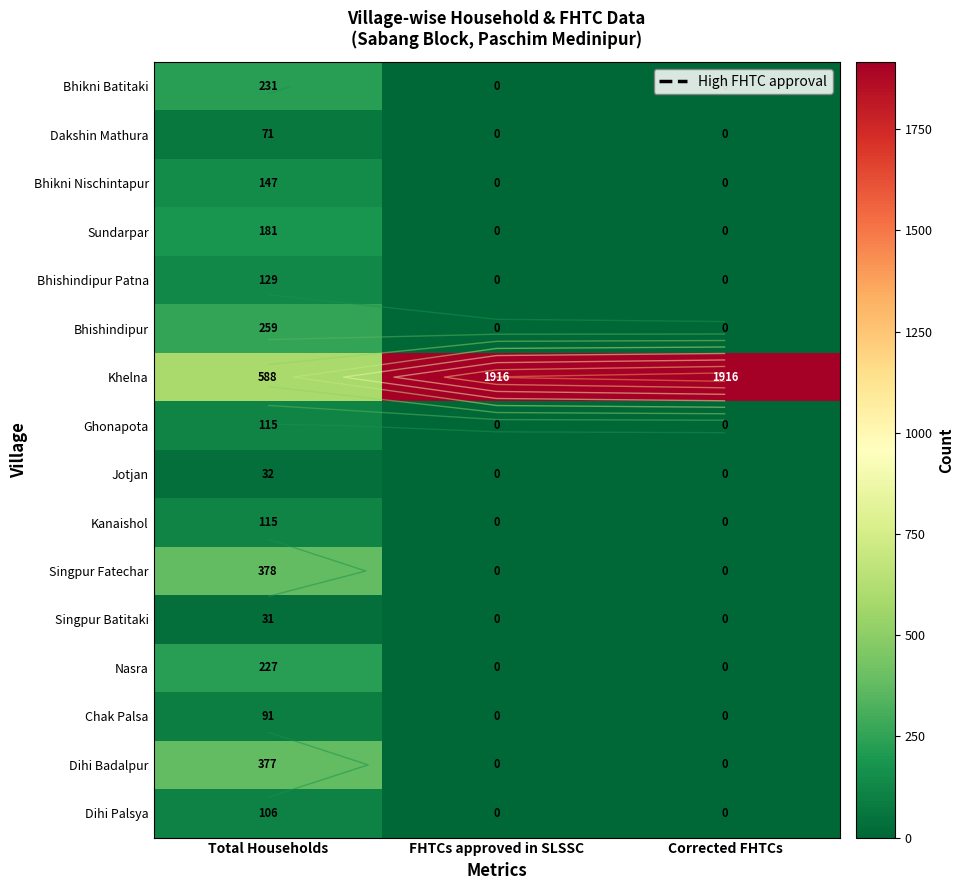

At which category is the sum across all series the highest?

Total Households